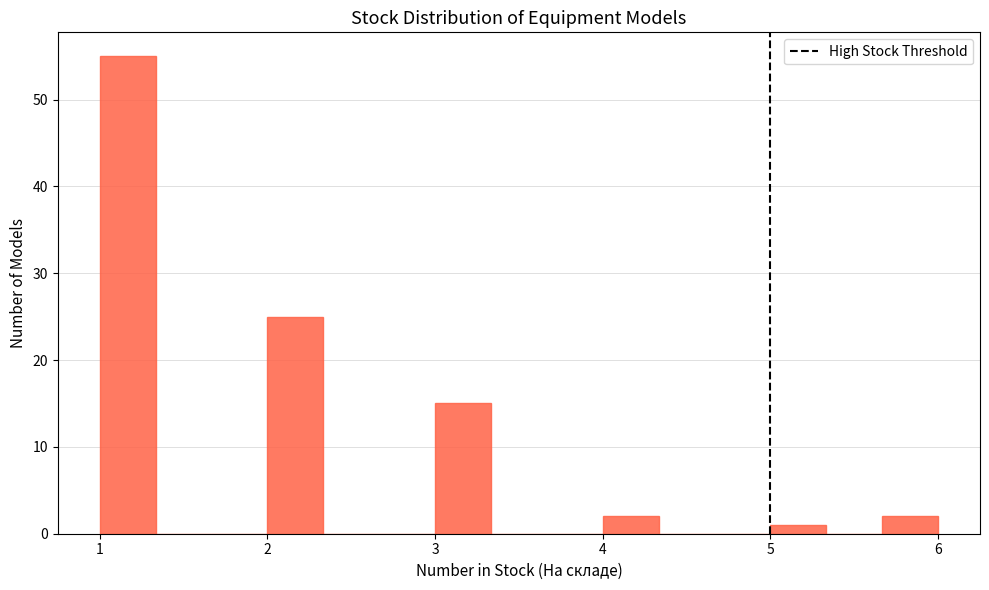

Read against the x-axis, roughly where is the centre of the tallest bar?

1.2